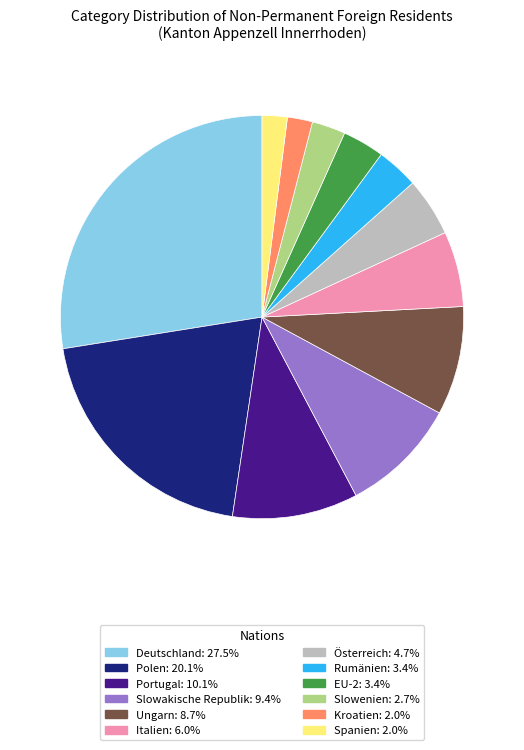

Count the number of slices in the pie.

12